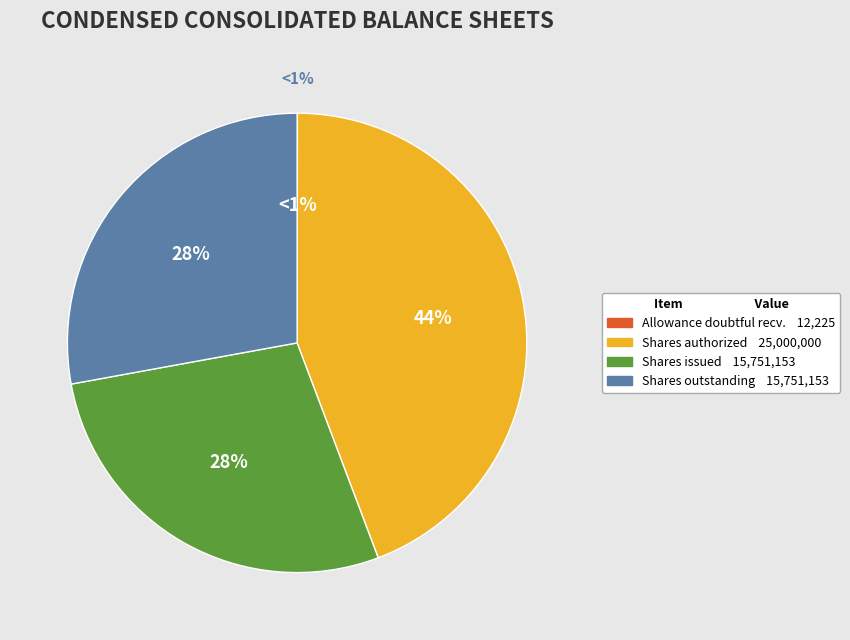

How many slices are in this pie chart?

4